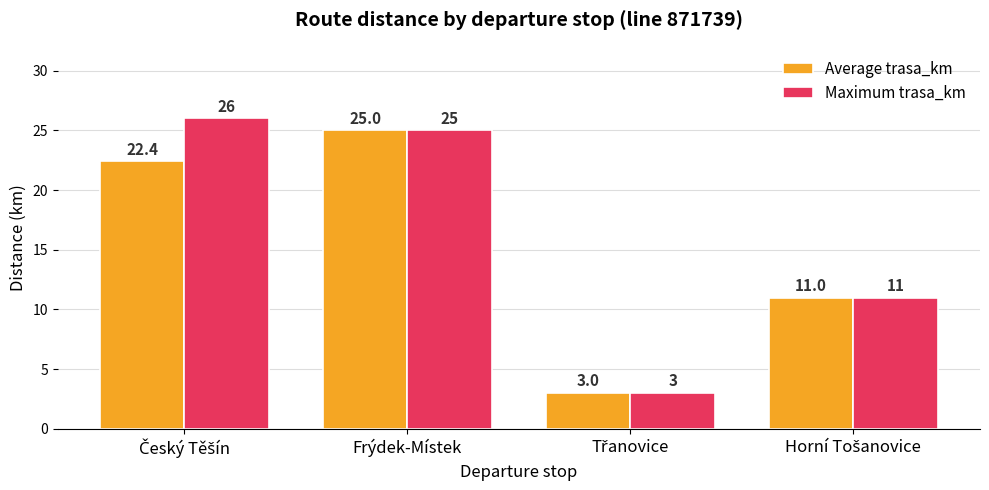

Which series has the widest spread of values?

Maximum trasa_km